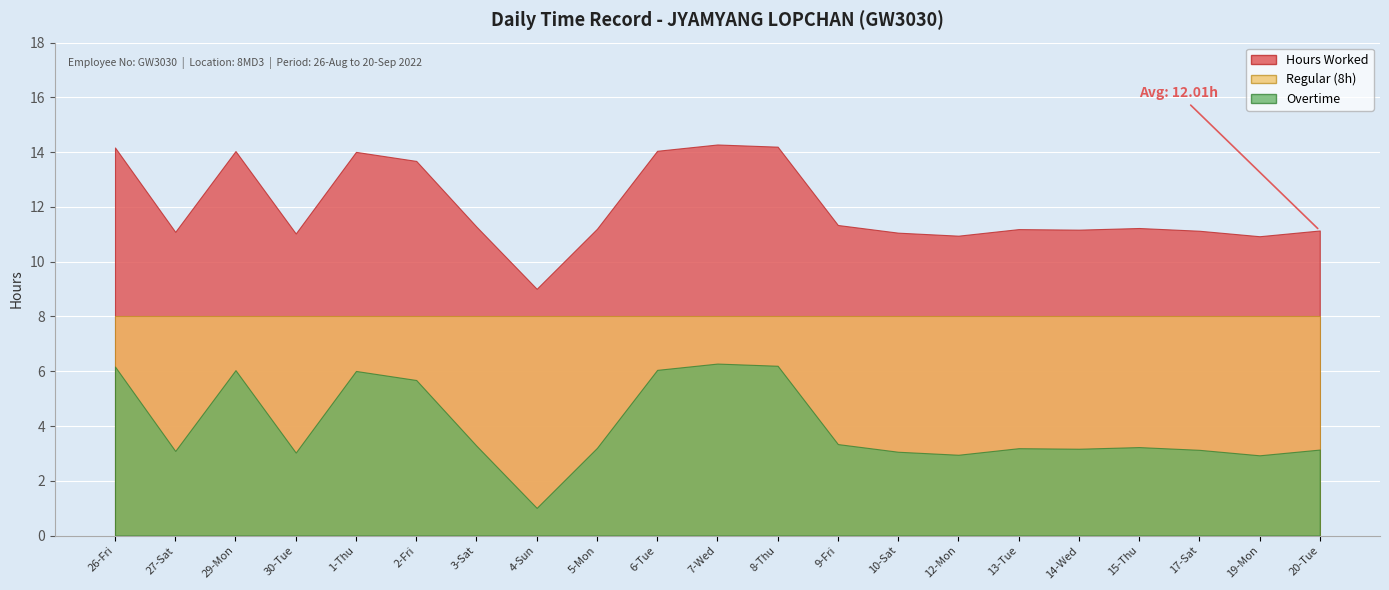

Reading left to right, transcribe all the data shown in this chart.

Hours Worked: 14.2	11.1	14.0	11.0	14.0	13.7	11.3	9.0	11.2	14.1	14.3	14.2	11.3	11.1	10.9	11.2	11.2	11.2	11.1	10.9	11.1
Regular (8h): 8.0	8.0	8.0	8.0	8.0	8.0	8.0	8.0	8.0	8.0	8.0	8.0	8.0	8.0	8.0	8.0	8.0	8.0	8.0	8.0	8.0
Overtime: 6.2	3.1	6.0	3.0	6.0	5.7	3.3	1.0	3.2	6.0	6.3	6.2	3.3	3.1	3.0	3.2	3.2	3.2	3.1	2.9	3.1